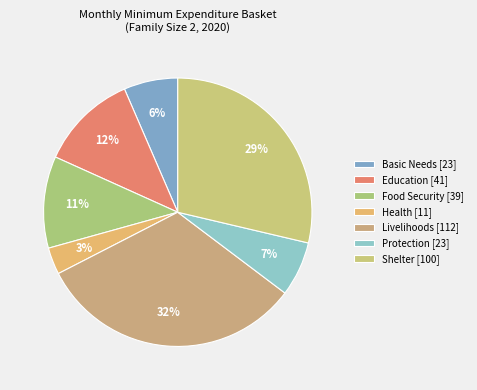

Combined, do Food Security and Livelihoods account for over 50%?

No